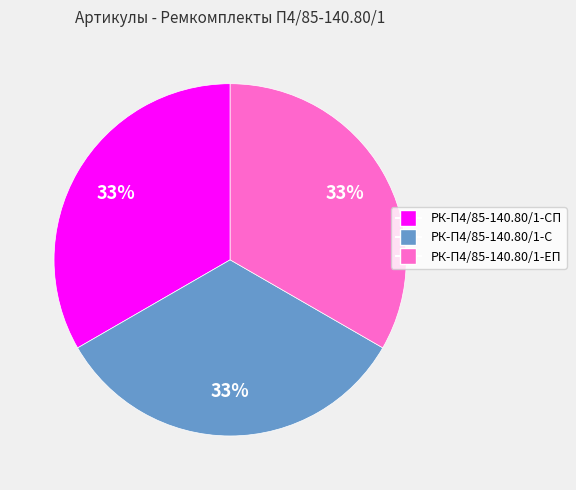

Is there any slice that represents more than half of the pie?

No